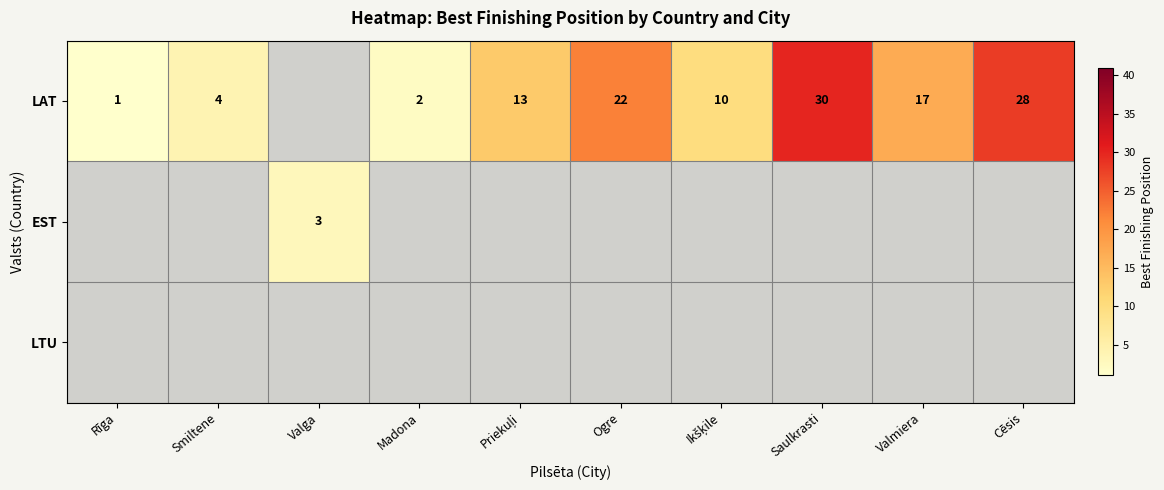

The LAT series shows 19 at Cēsis. True or false?

False